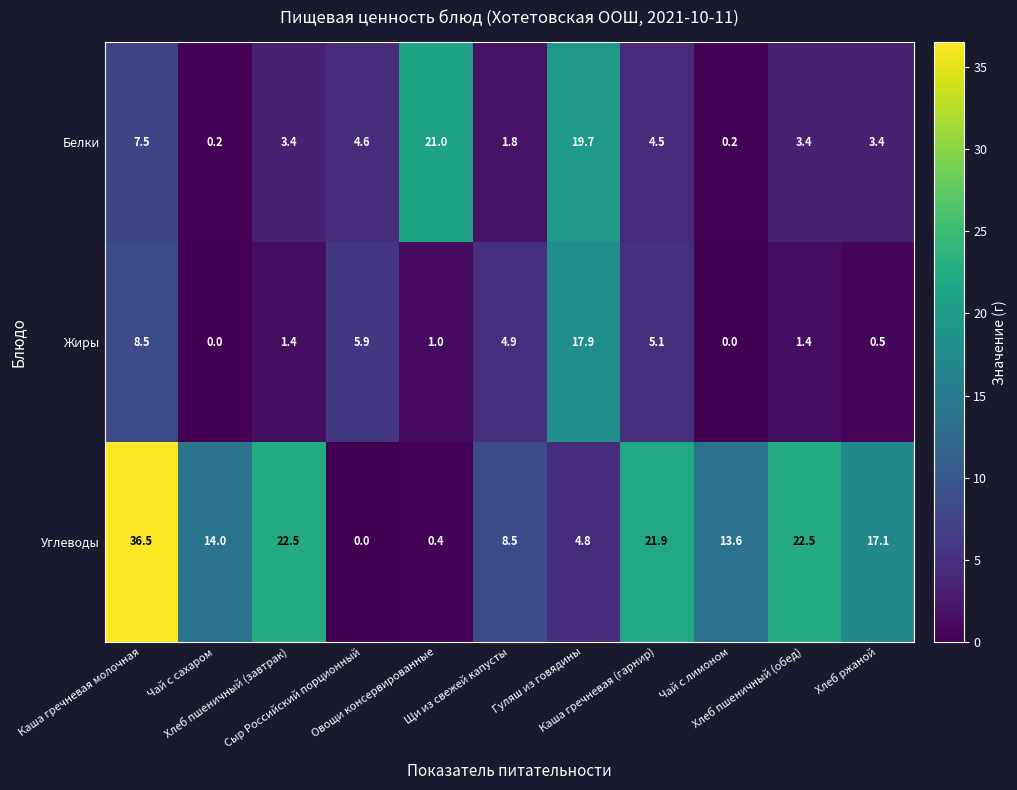

What is the difference between the maximum and second lowest values in the Углеводы series?

36.1